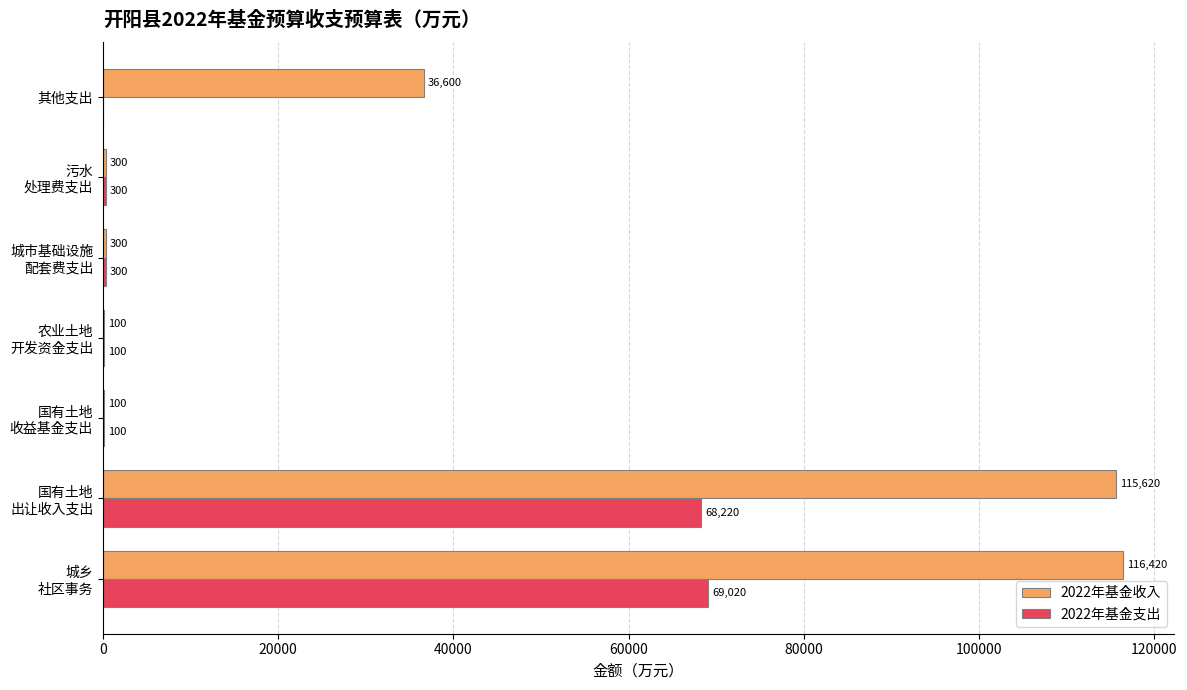

Where is 2022年基金收入 nearest to the value 58260?

其他支出